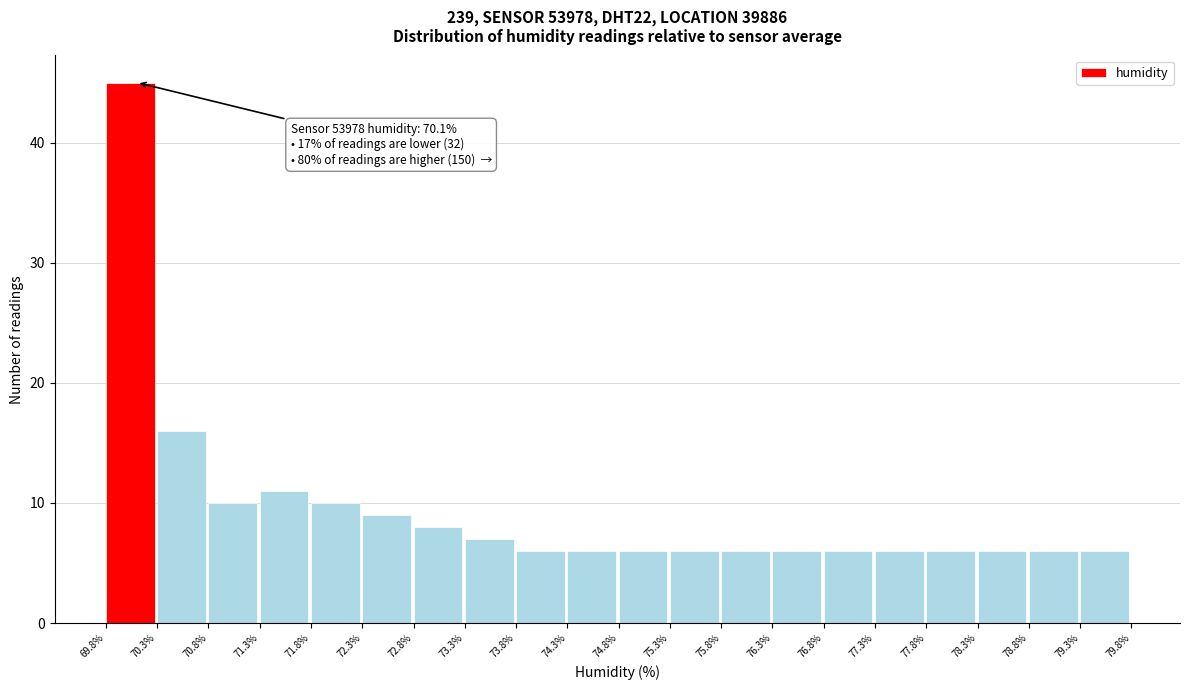

Which range on the x-axis has the tallest bar?

69.8% to 70.3%